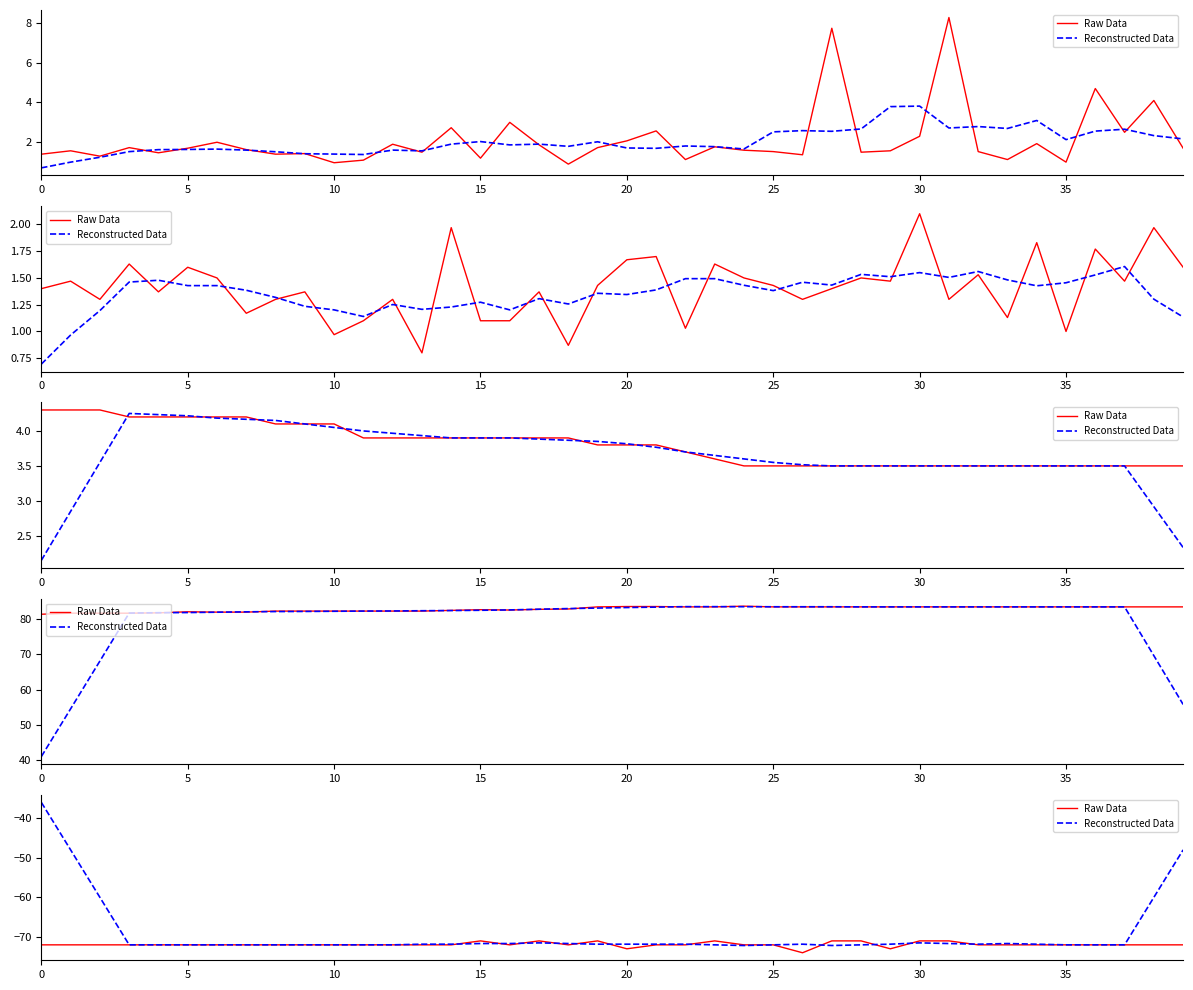

Which label corresponds to the smallest value in the chart?

26